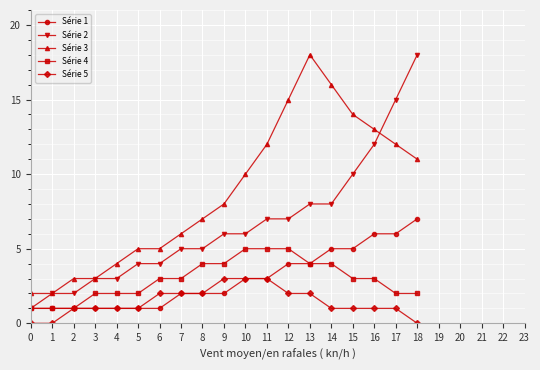

At 14, list the series in order from smallest to largest.

Série 5, Série 4, Série 1, Série 2, Série 3